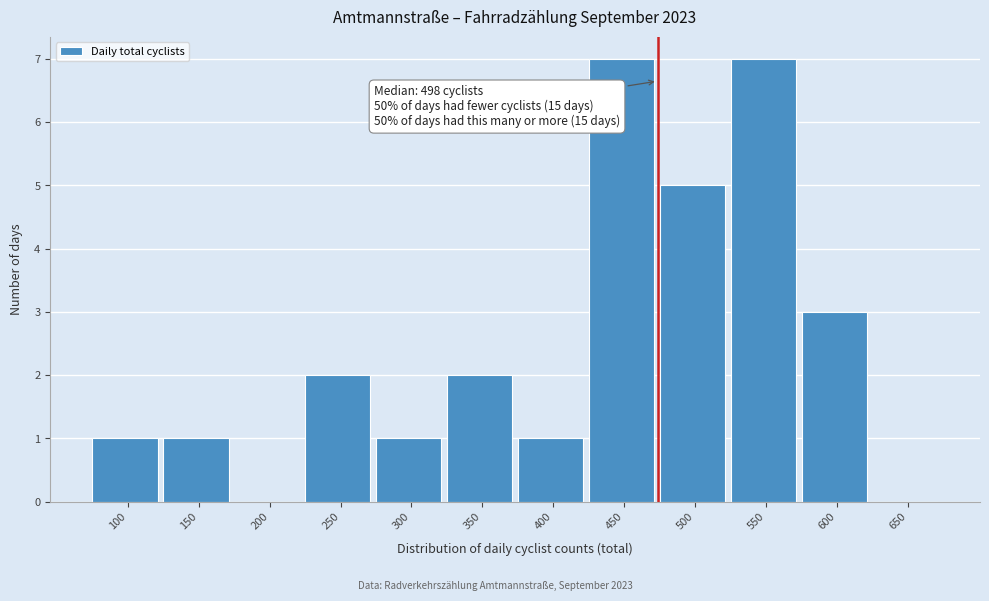

Reading left to right, what are all the values shown in this chart?

100=1	150=1	200=0	250=2	300=1	350=2	400=1	450=7	500=5	550=7	600=3	650=0